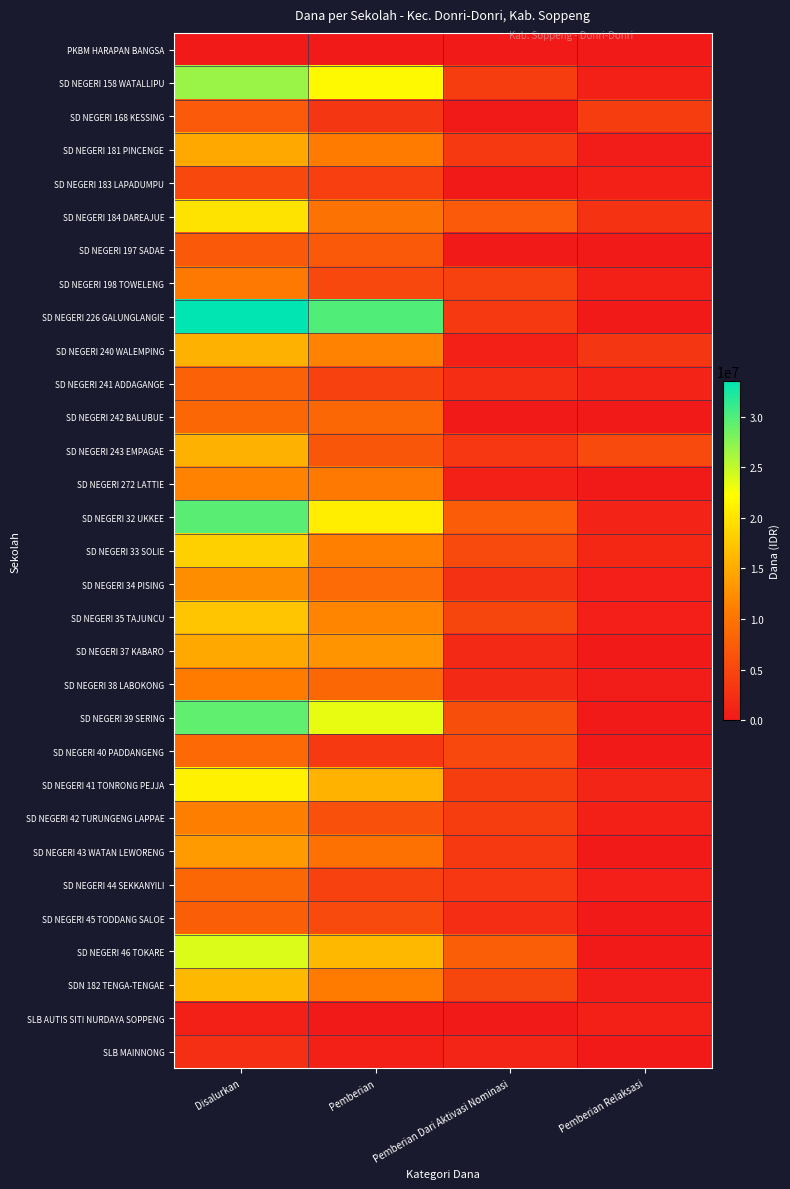

At which category is the sum across all series the highest?

Disalurkan